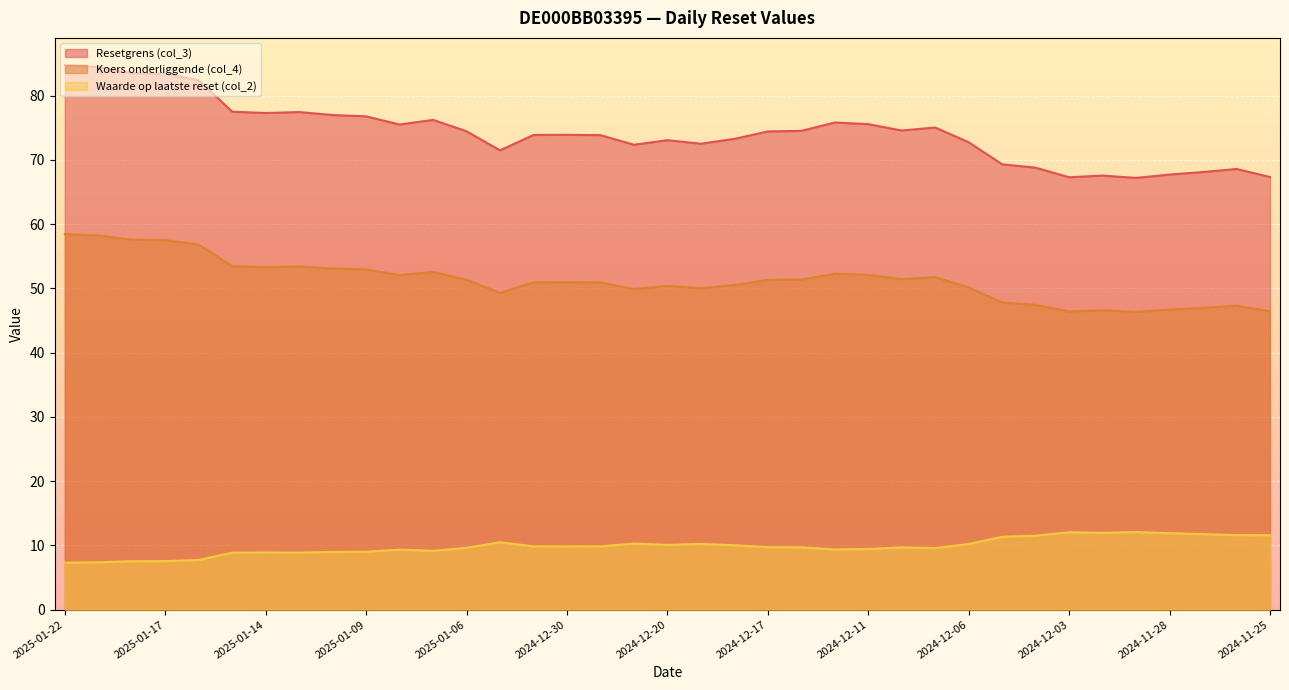

Which series has the largest range (max minus min)?

Resetgrens (col_3)